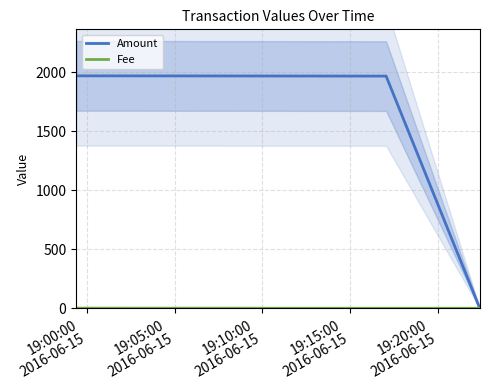

Which series changed the most between 19:05:00
2016-06-15 and 19:10:00
2016-06-15?

Amount